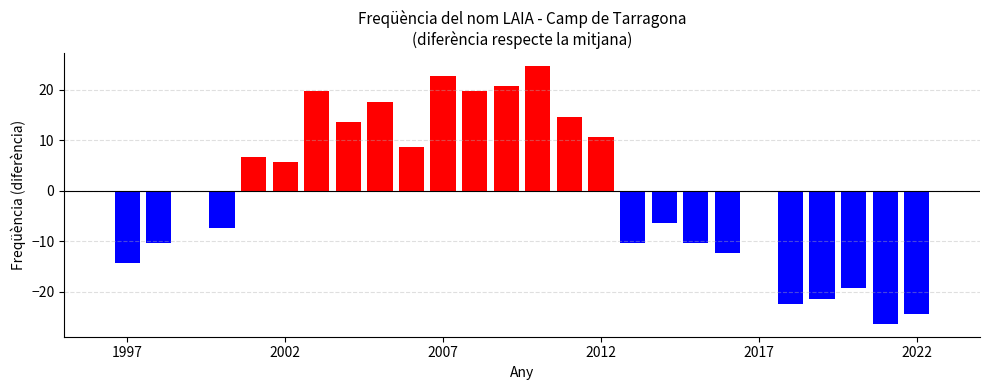

Does the chart contain stacked bars?

No